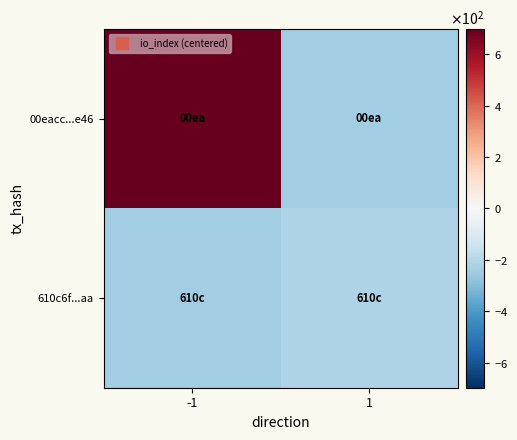

At which category is the sum across all series the highest?

-1